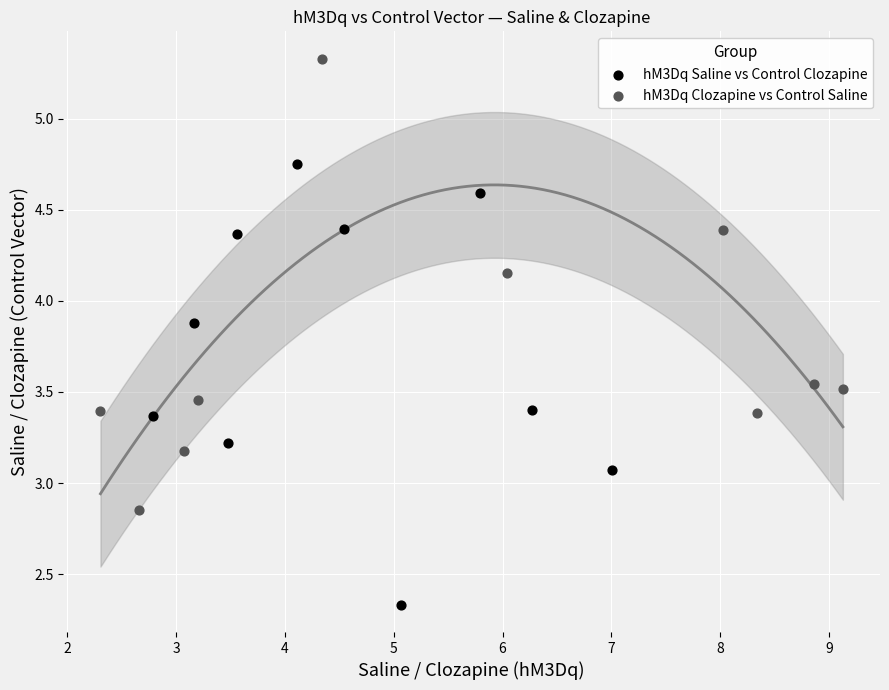

Which series has the widest spread of Y values?

hM3Dq Clozapine vs Control Saline